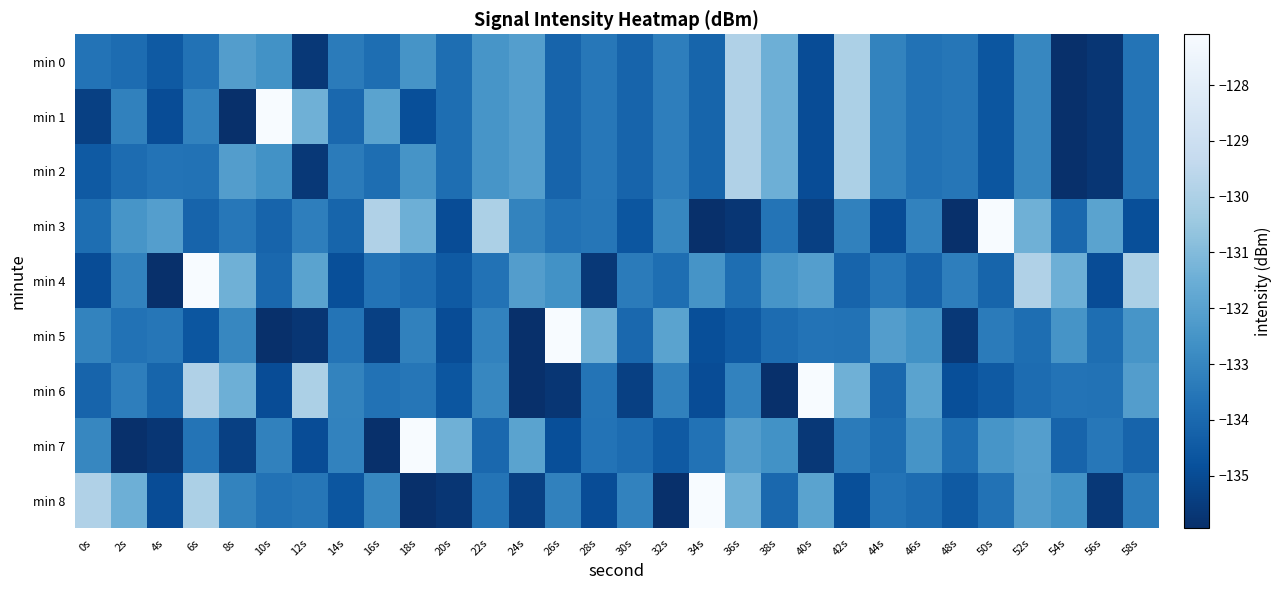

Which series has the widest spread of values?

min 1